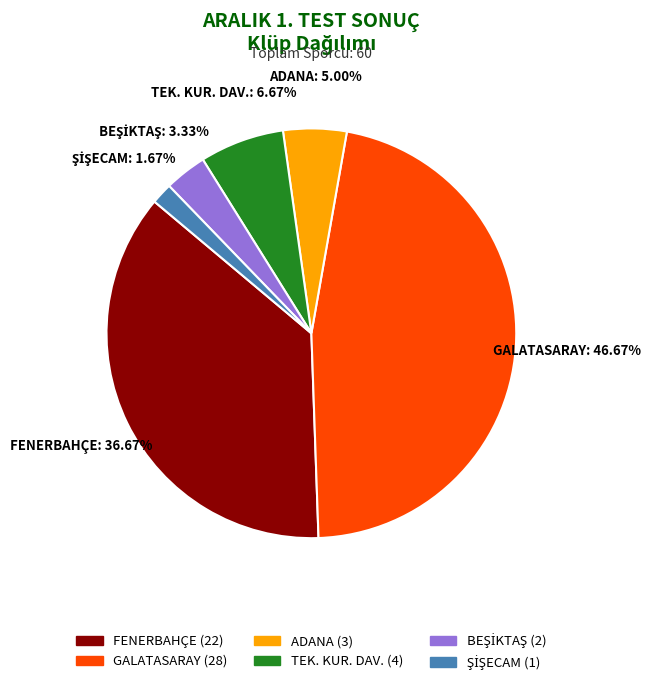

Does TEK. KUR. DAV. account for over 50% of the chart?

No